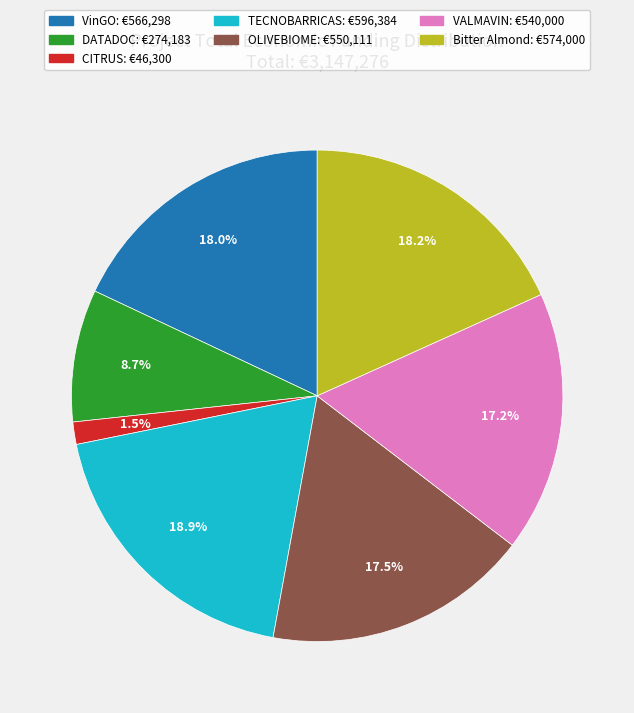

Which slice is the largest?

TECNOBARRICAS